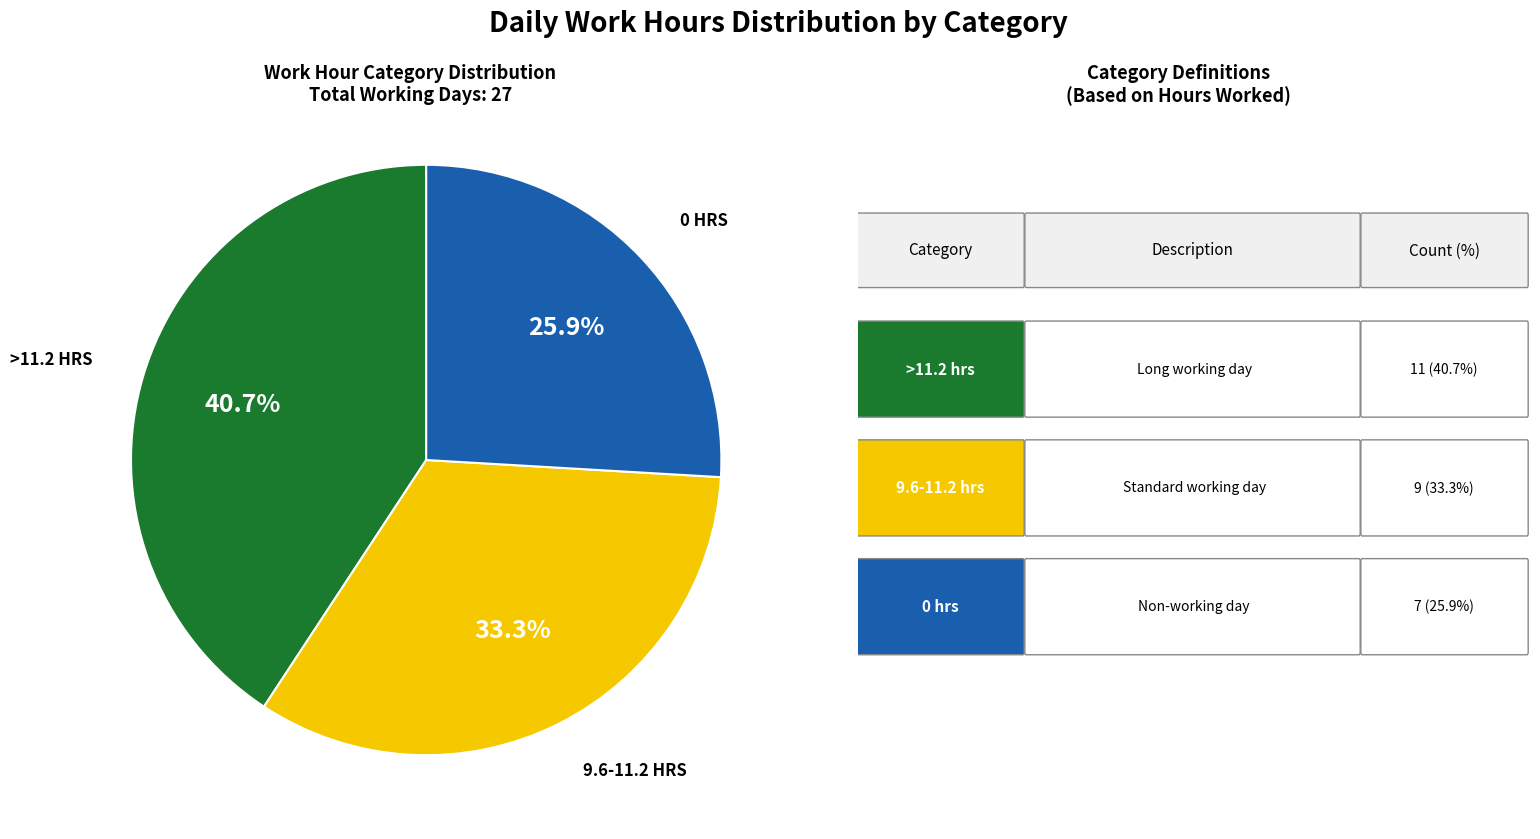

Is there any slice that represents more than half of the pie?

No